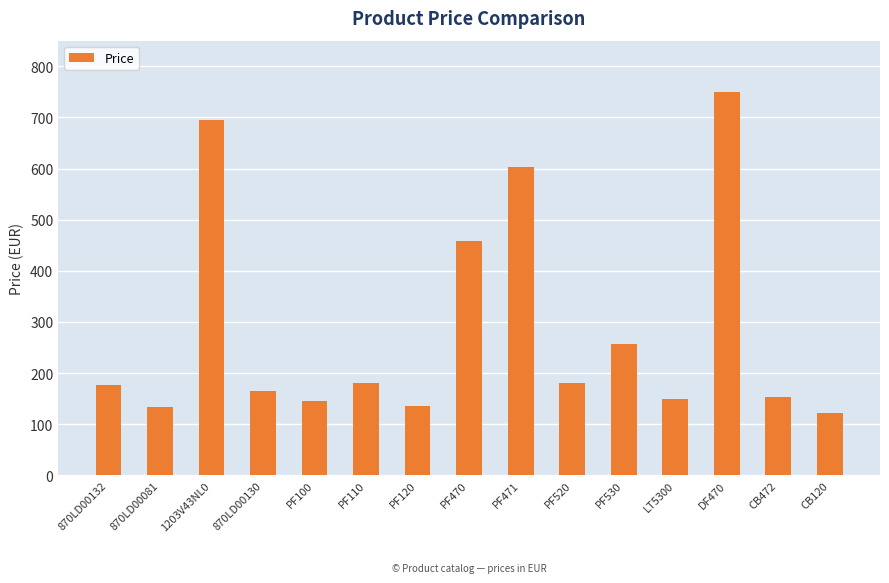

What position from the left is LT5300?

12